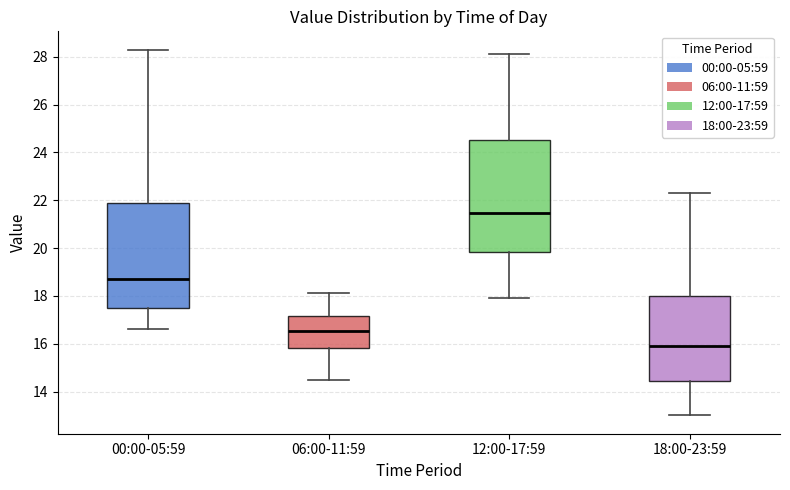

Which box has the lowest median line?

18:00-23:59